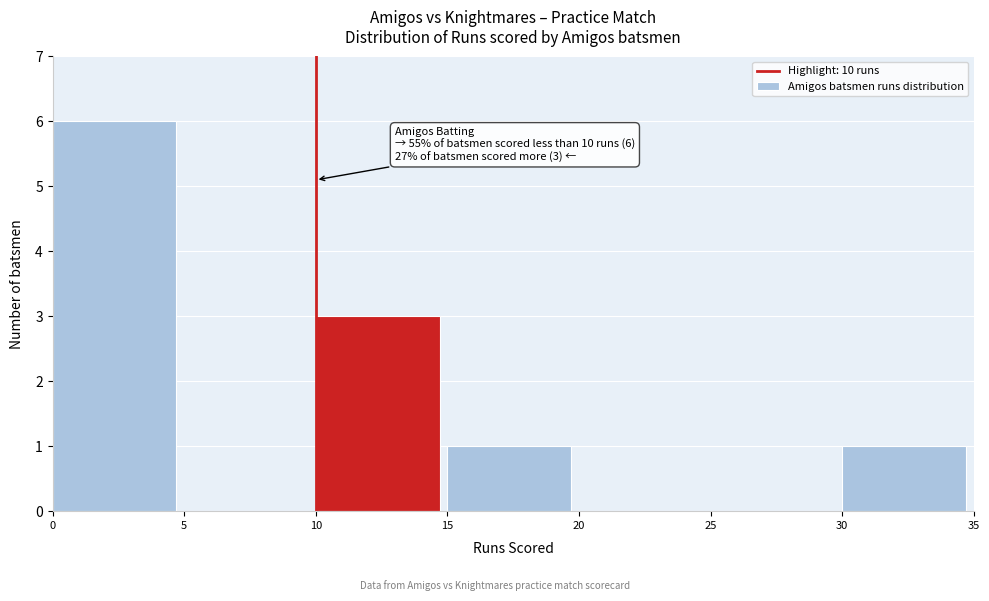

Which range on the x-axis has the tallest bar?

0 to 5